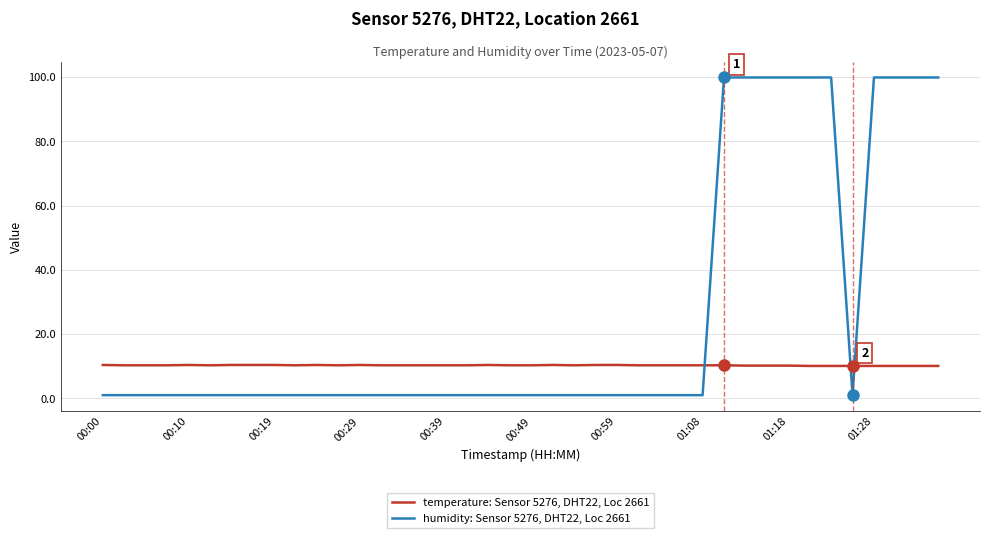

Which series has the largest range (max minus min)?

humidity: Sensor 5276, DHT22, Loc 2661